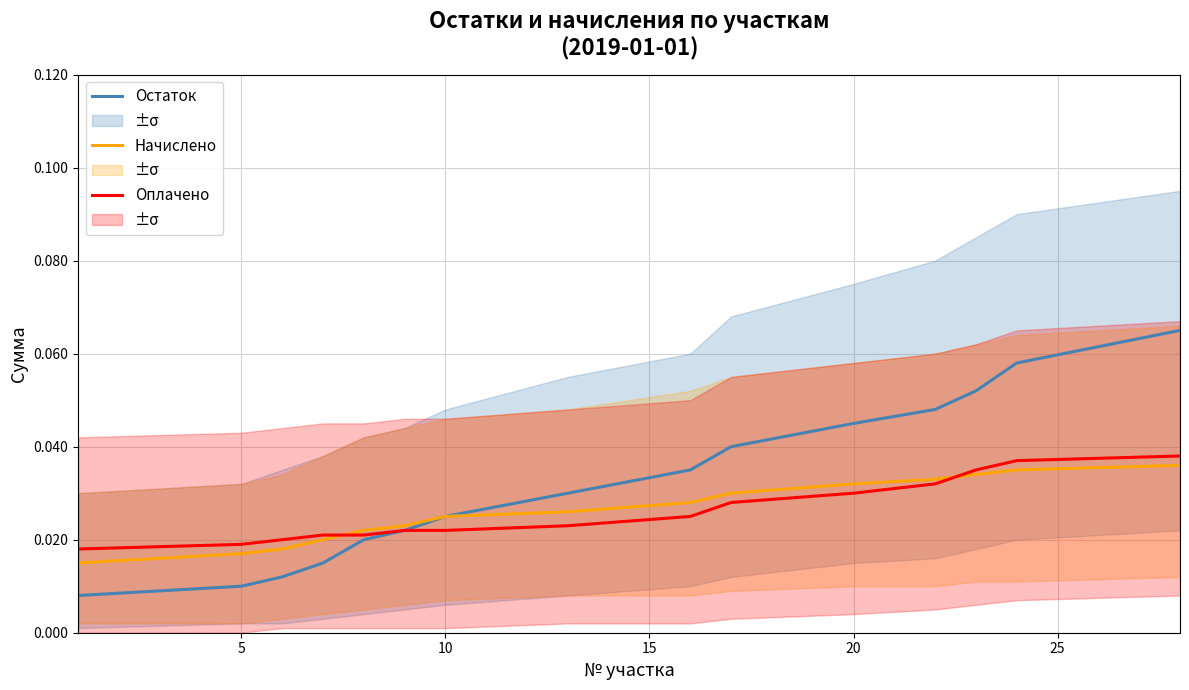

Is this an area chart (filled region under the line)?

No